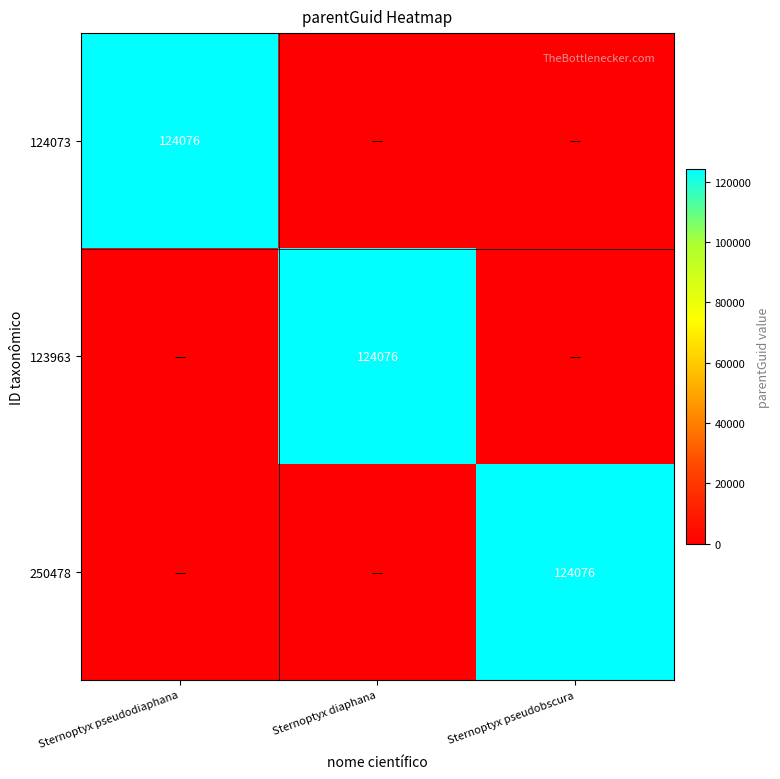

Is it true that 250478 equals 124076 at Sternoptyx pseudobscura?

True